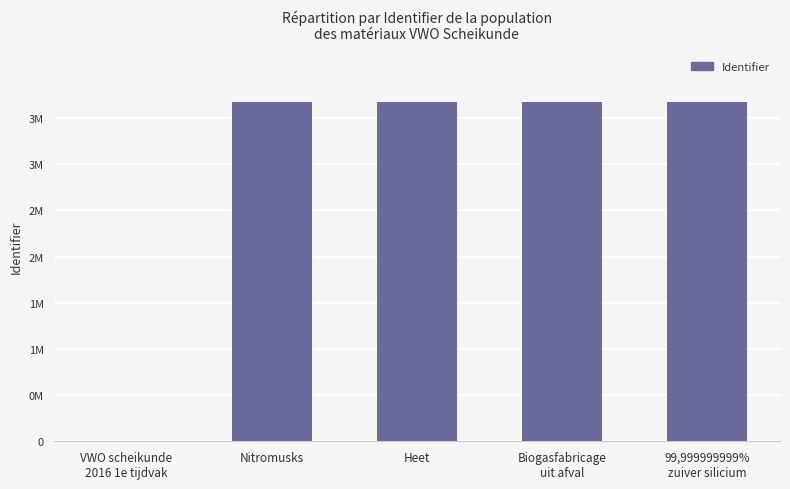

The value at Heet is 3667686. True or false?

True